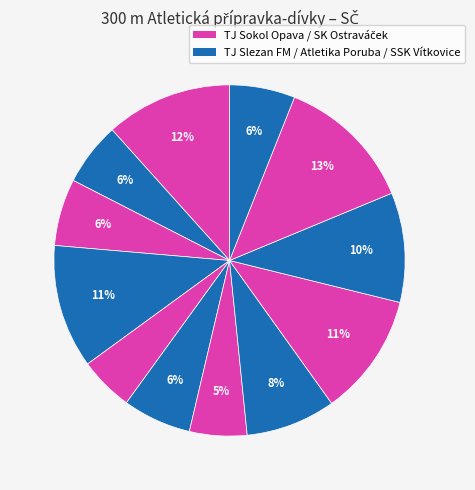

How many slices are in this pie chart?

12